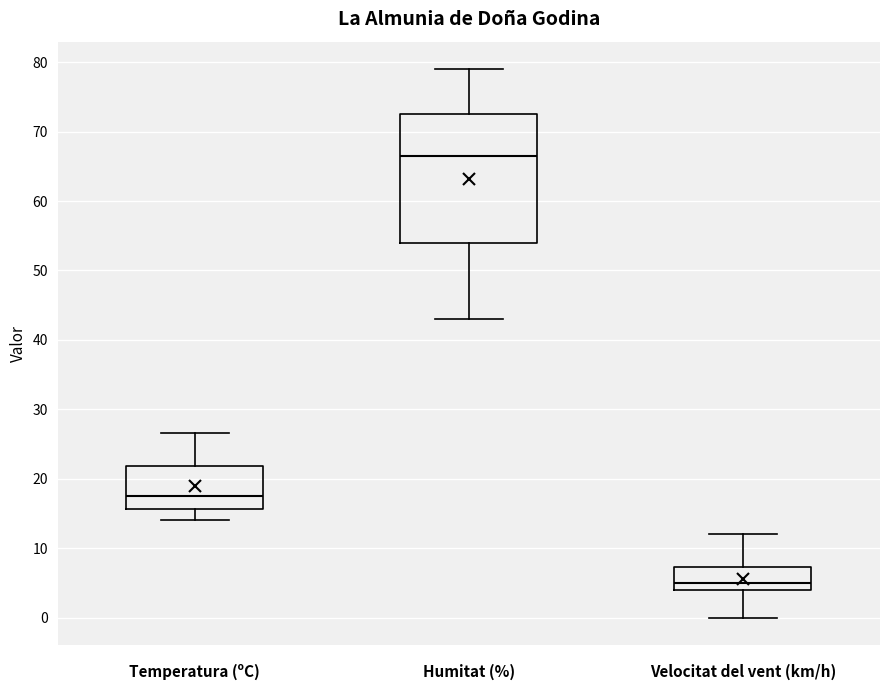

Reading left to right, read every box against the y-axis: the position of its median line, the range the box covers, and the ends of its whiskers. The values are not printed on the chart, so give them approximately, as read against the axis.

Temperatura (ºC): median 18, box 16 to 22, whiskers 14 to 27
Humitat (%): median 67, box 54 to 73, whiskers 43 to 79
Velocitat del vent (km/h): median 5, box 4 to 7, whiskers 0 to 12